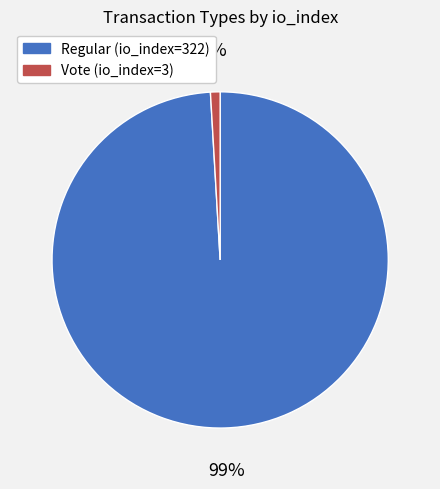

Between Regular (io_index=322) and Vote (io_index=3), which is larger?

Regular (io_index=322)